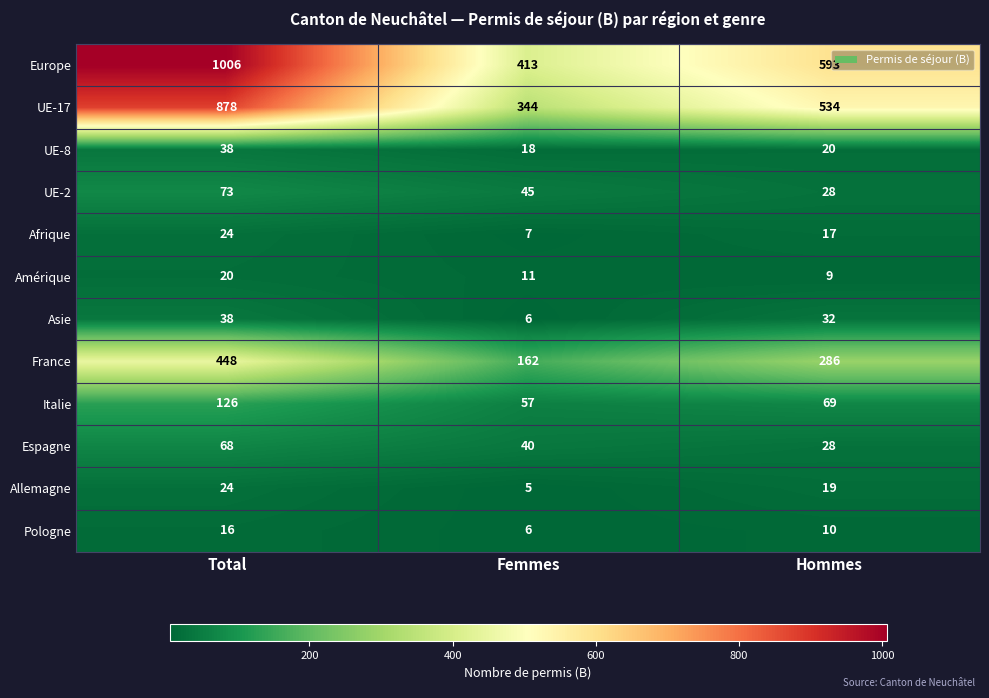

At which category is the sum across all series the highest?

Total